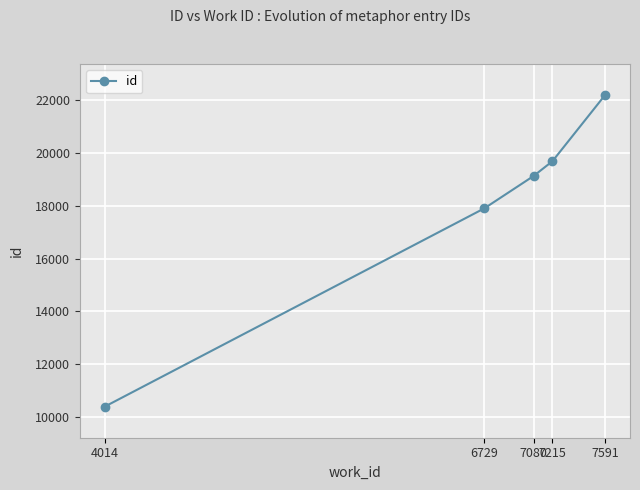

Where is the data nearest to the value 16294?

6729